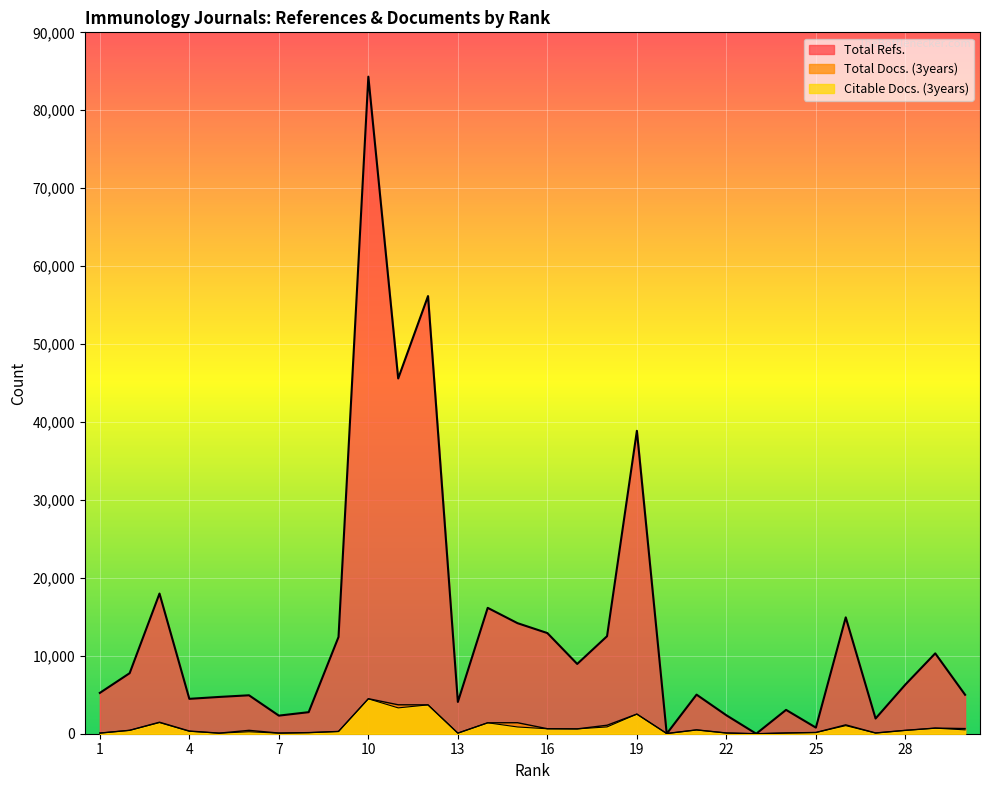

How many lines are shown in the chart?

3